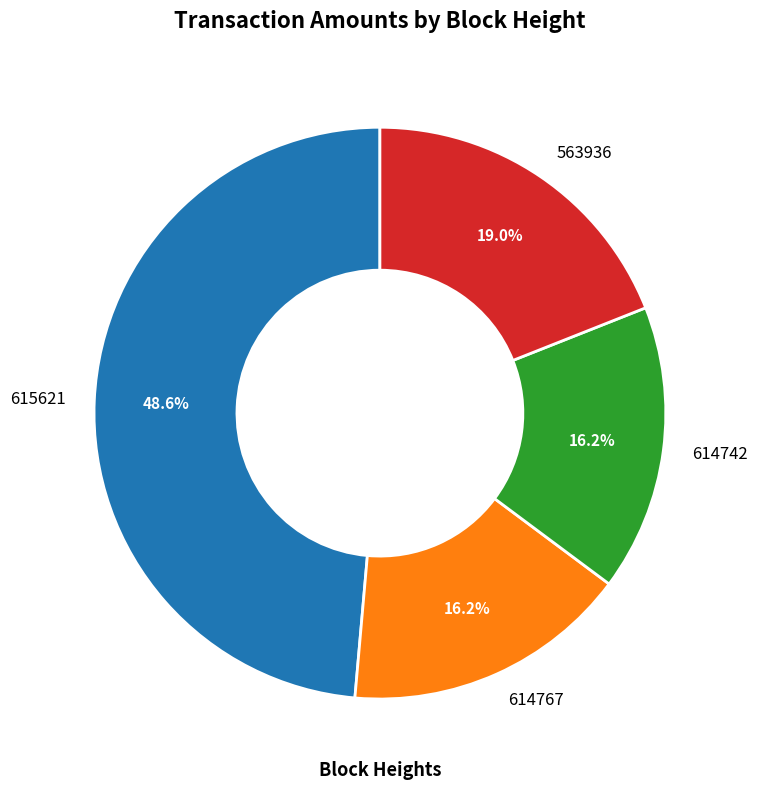

How many segments does this pie chart have?

4